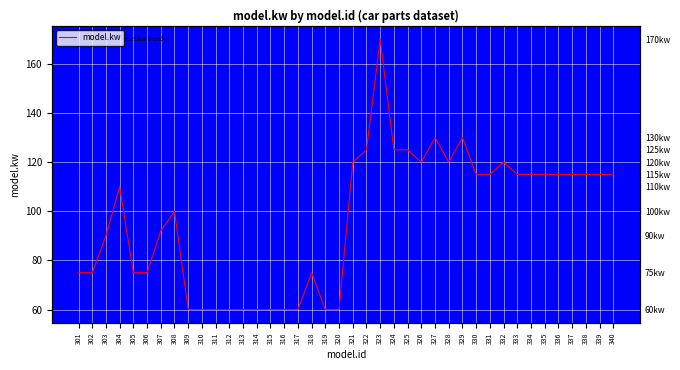

What is the value of the 28th point from the left?

120